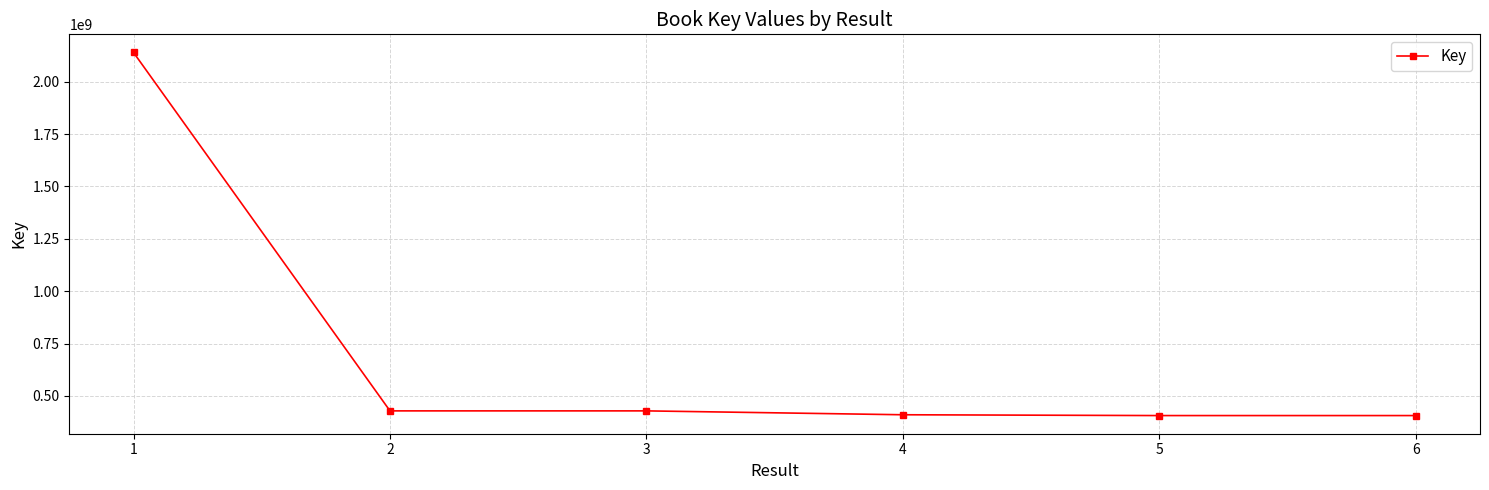

Between 4 and 2, which is larger?

2